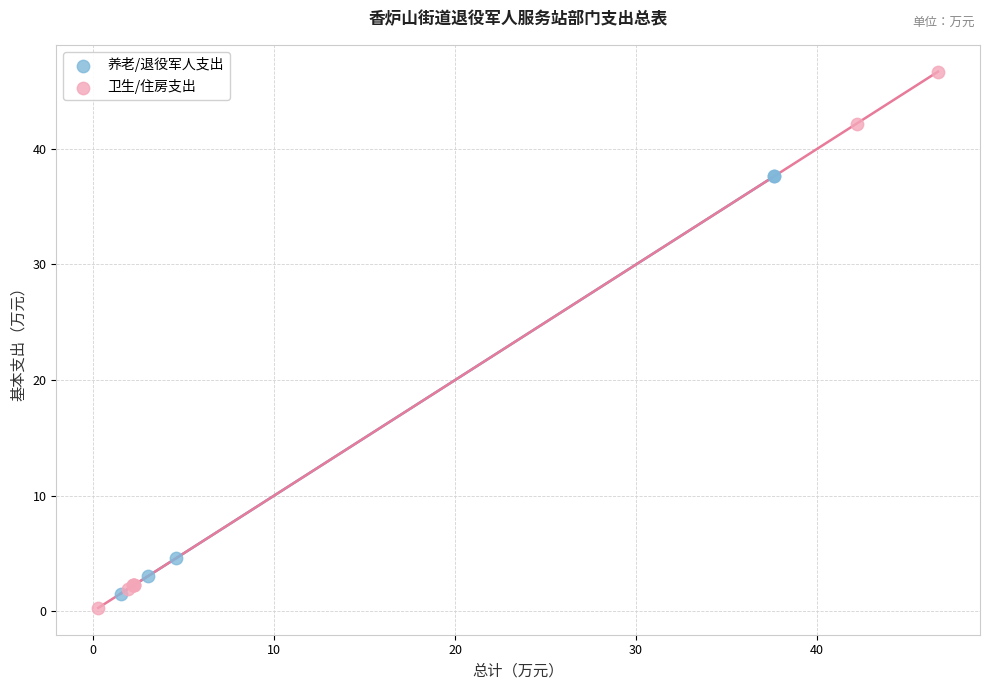

Which series has the largest Y range (max minus min)?

卫生/住房支出